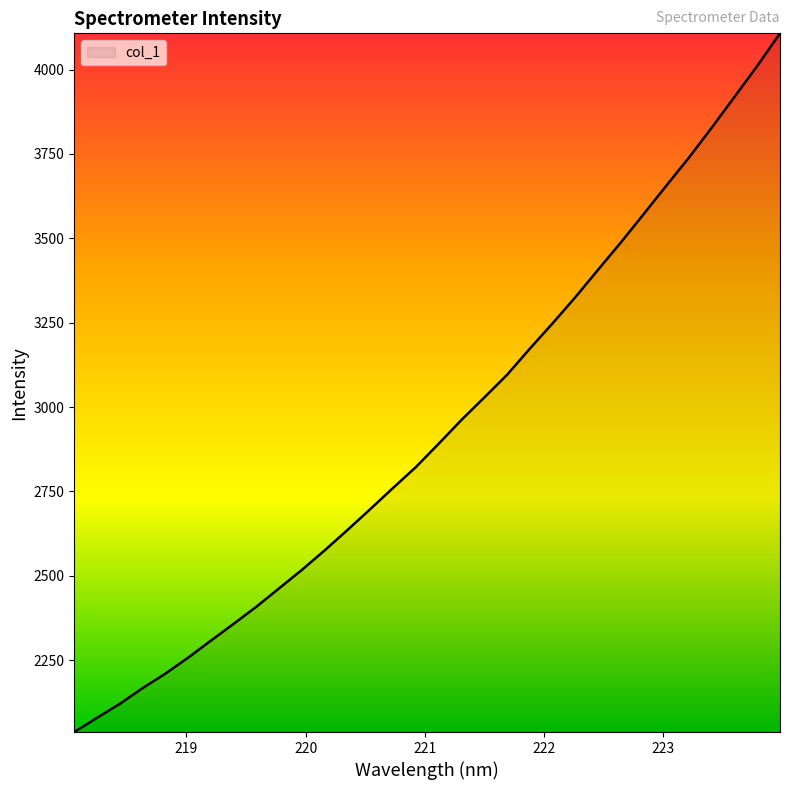

What is the difference between the maximum and minimum values?

2070.8